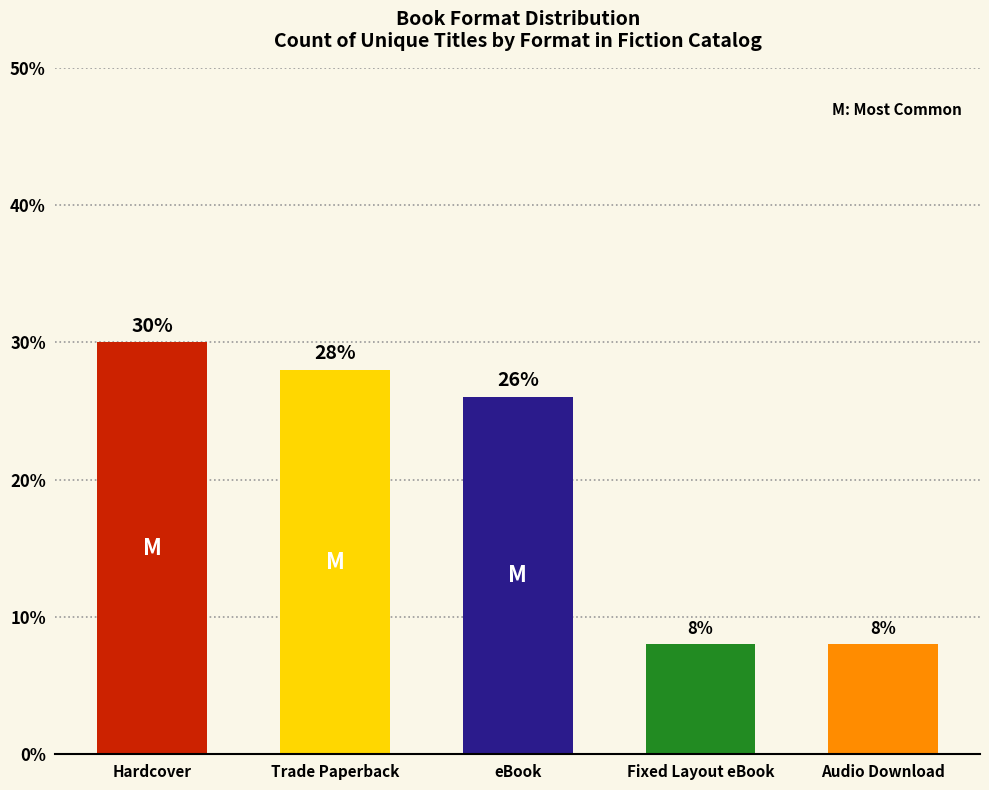

Are the bars horizontal?

No